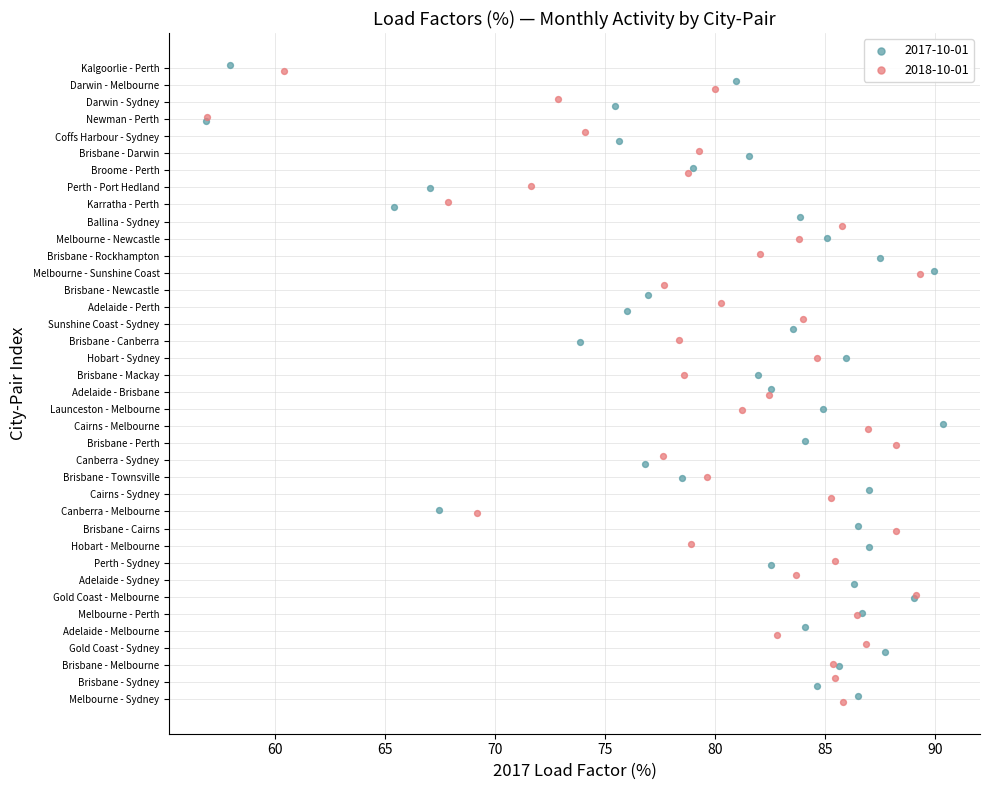

What are all the series names shown in the legend?

2017-10-01, 2018-10-01